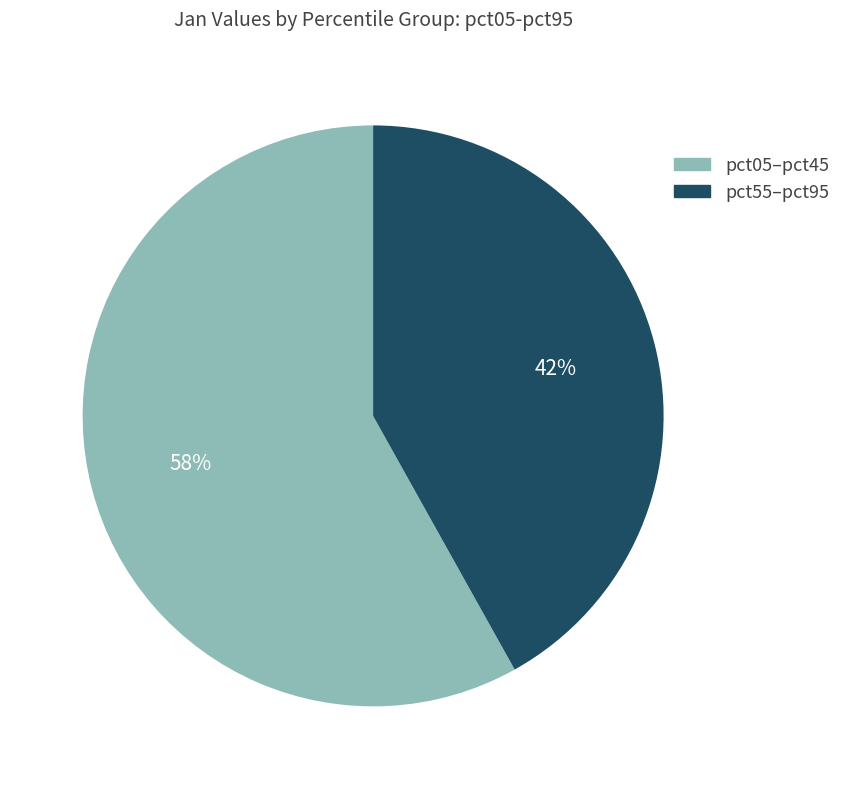

To the nearest percent, what portion does pct05–pct45 represent?

58%